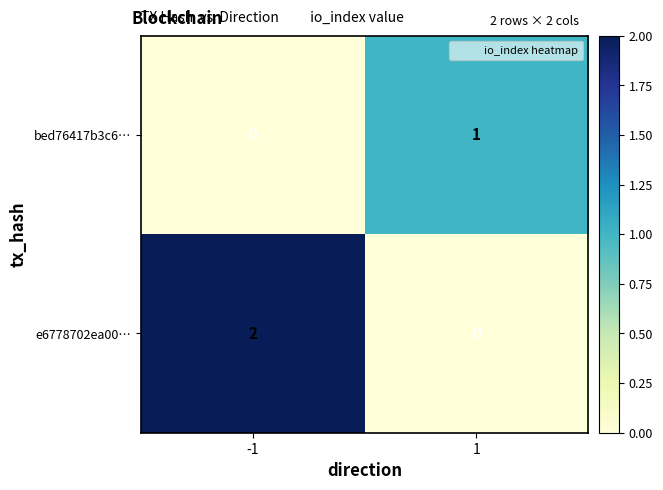

Which series has the largest range (max minus min)?

e6778702ea00…